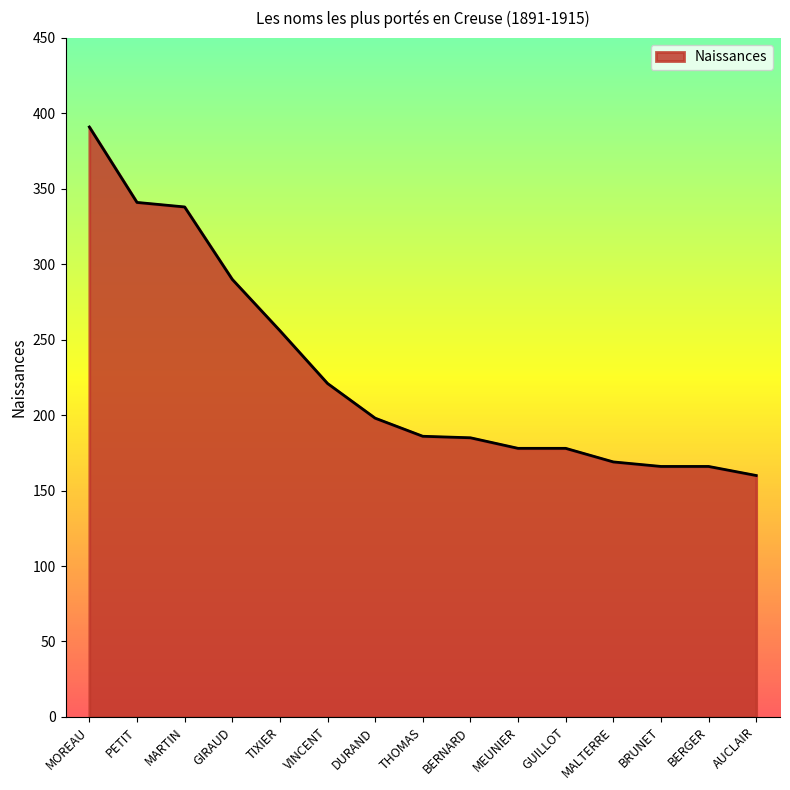

What is the ratio of the value at GIRAUD to the value at DURAND?

1.5